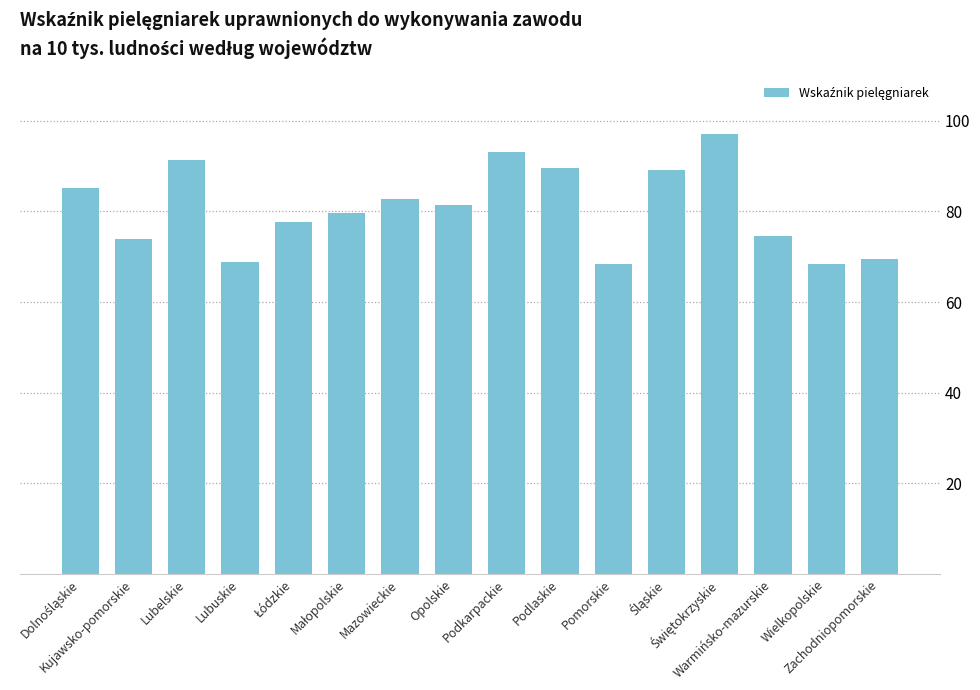

What is the difference between the maximum and minimum values?

28.7